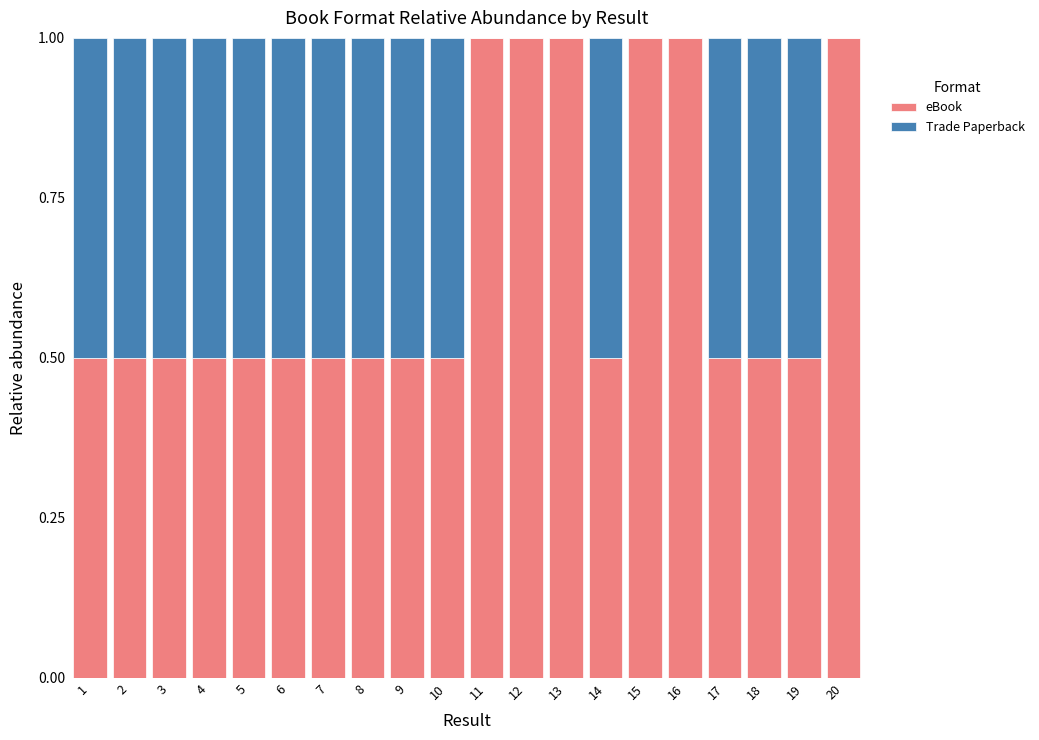

What is the total value across all series at 13?

1.0